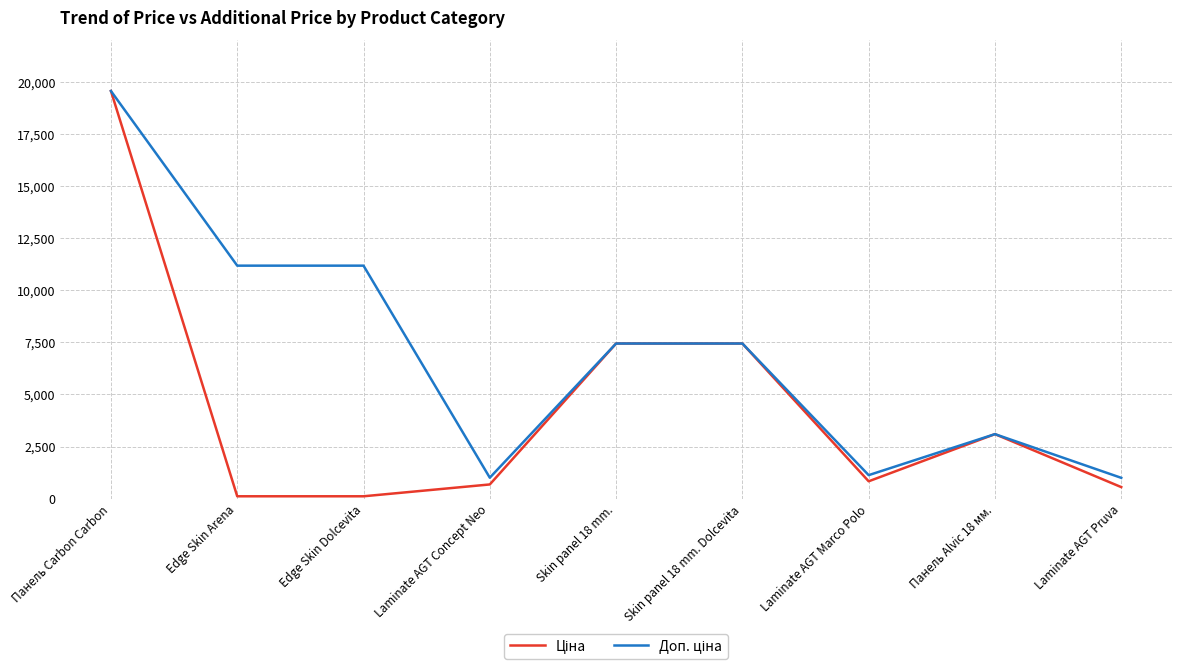

At which category does the chart reach its peak across all series?

Панель Carbon Carbon